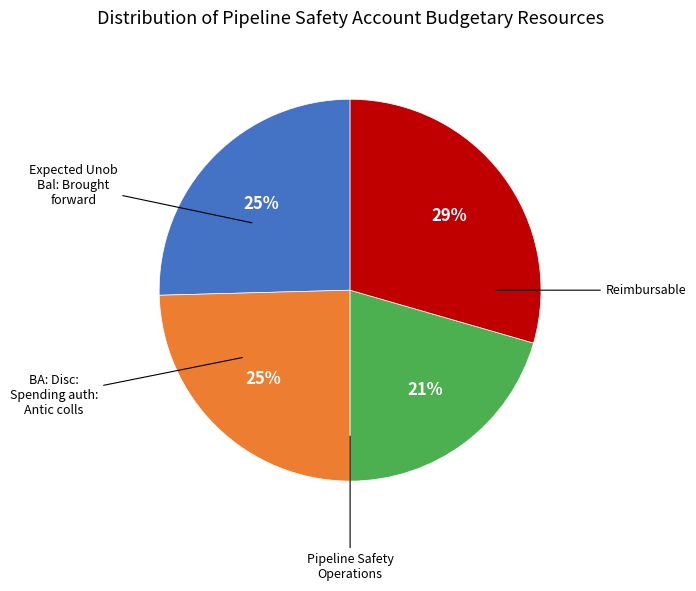

Is there any slice that represents more than half of the pie?

No